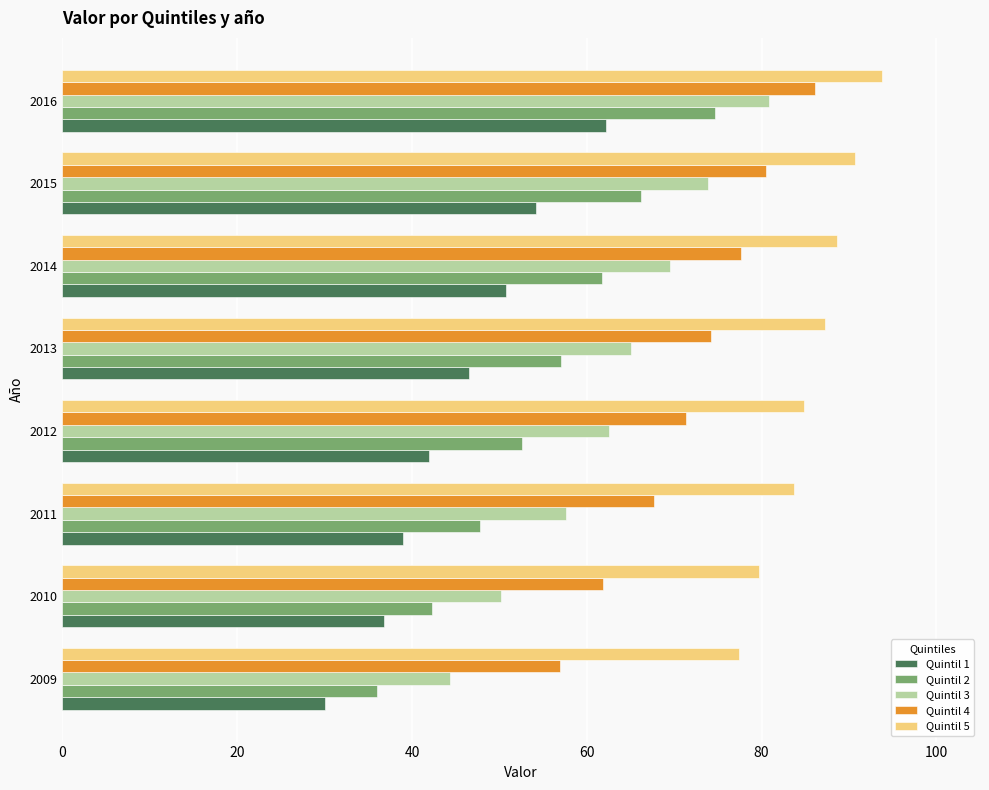

Rank the series by their maximum value, from lowest to highest.

Quintil 1, Quintil 2, Quintil 3, Quintil 4, Quintil 5